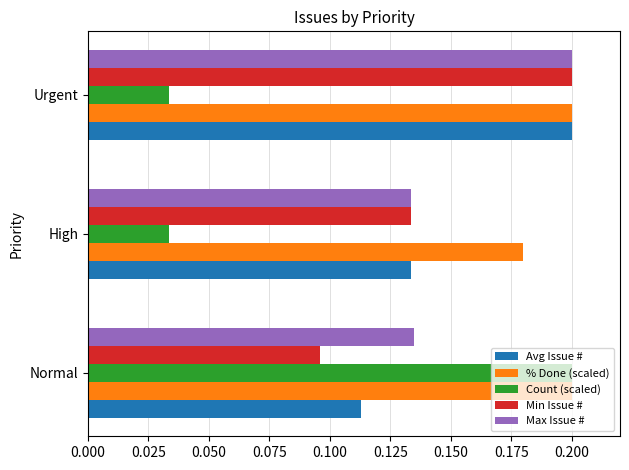

Count the Max Issue # values in the range 0 to 1.

3